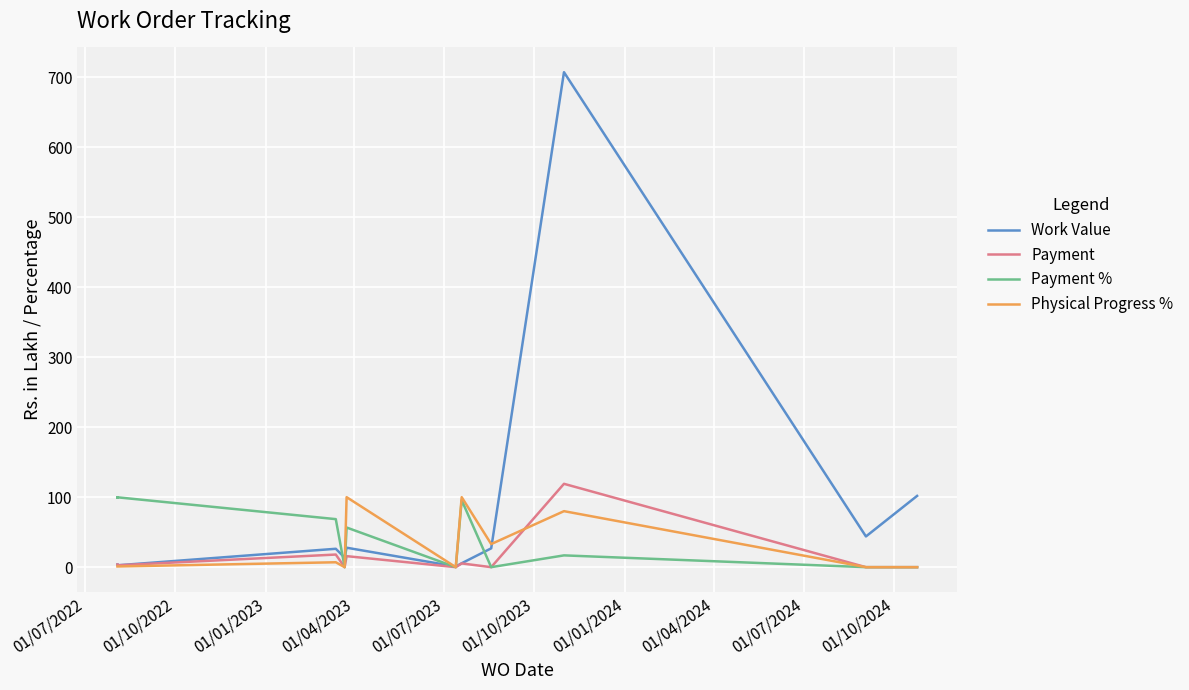

Between 01/10/2022 and 01/01/2024, which is larger?

01/01/2024